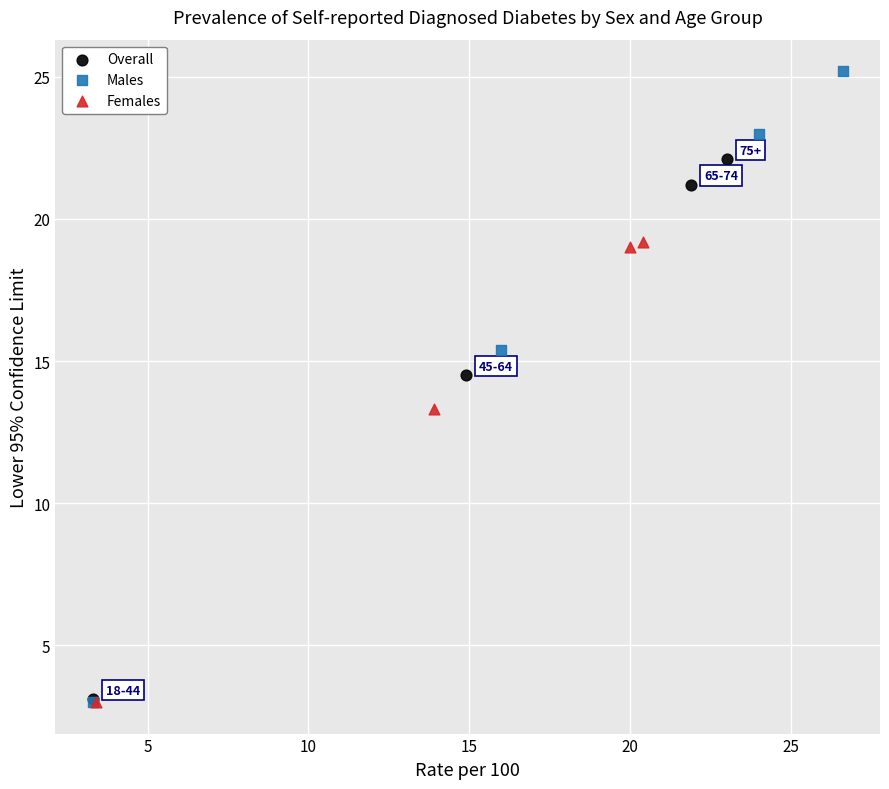

Which series reaches the maximum Y coordinate?

Males